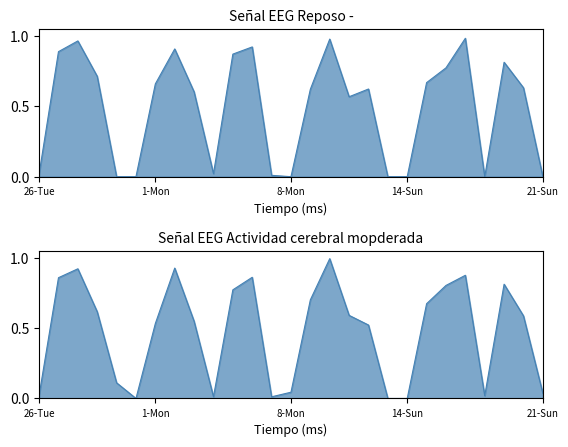

Reading left to right, extract all data points from this chart.

26-Tue=0.0	27-Wed=0.9	28-Thu=1.0	29-Fri=0.7	30-Sat=0.0	31-Sun=0.0	1-Mon=0.7	2-Tue=0.9	3-Wed=0.6	4-Thu=0.0	5-Fri=0.9	6-Sat=0.9	7-Sun=0.0	8-Mon=0.0	9-Tue=0.6	10-Wed=1.0	11-Thu=0.6	12-Fri=0.6	13-Sat=0.0	14-Sun=0.0	15-Mon=0.7	16-Tue=0.8	17-Wed=1.0	18-Thu=0.0	19-Fri=0.8	20-Sat=0.6	21-Sun=0.0